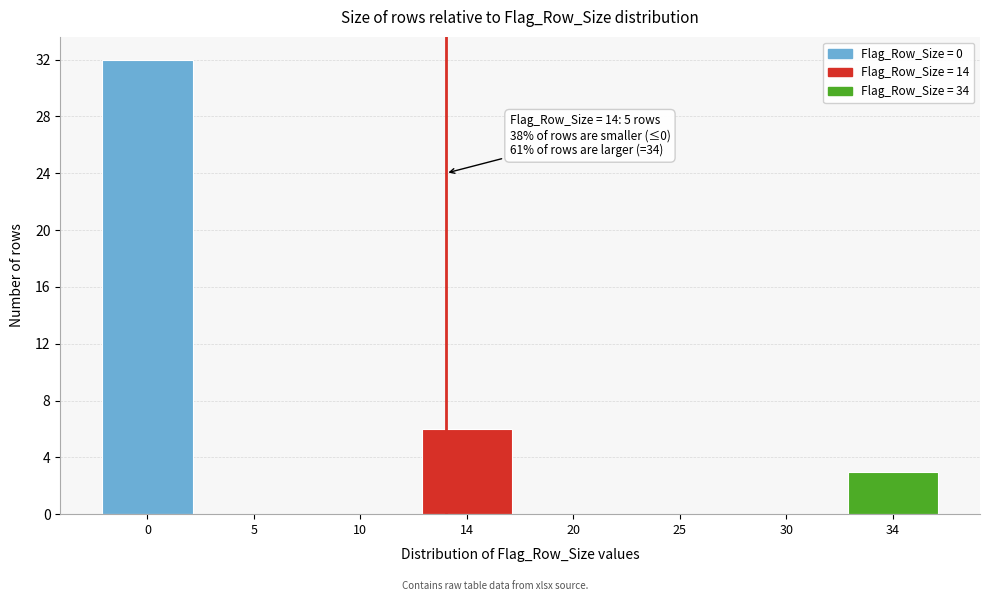

Reading left to right, what are all the values shown in this chart?

0=32	5=0	10=0	14=6	20=0	25=0	30=0	34=3